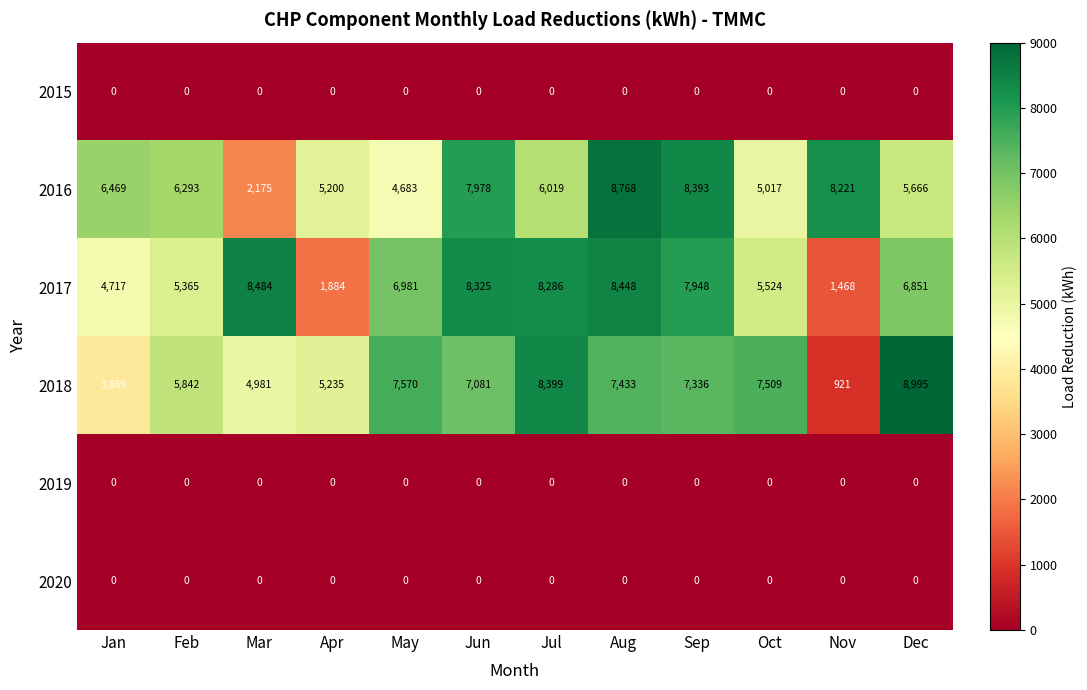

Which category has the highest value across all series?

Dec